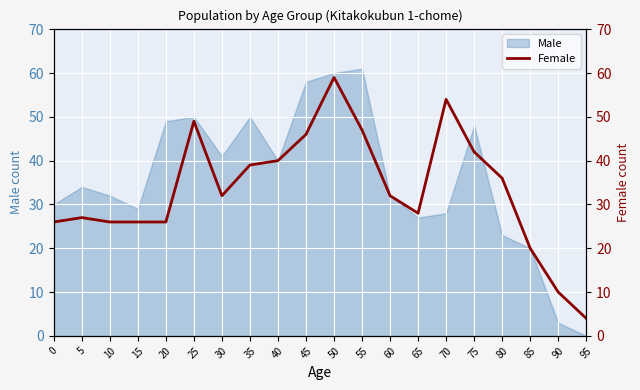

True or false: the data shows 42 at 75.

True